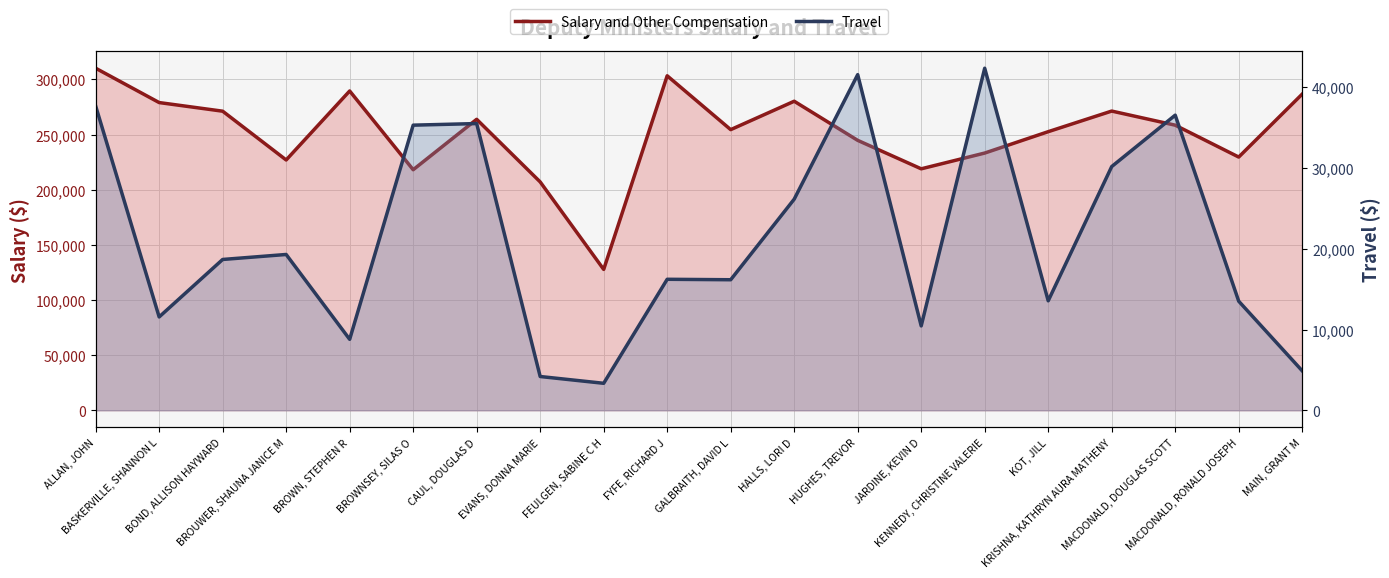

How many lines are shown in the chart?

2